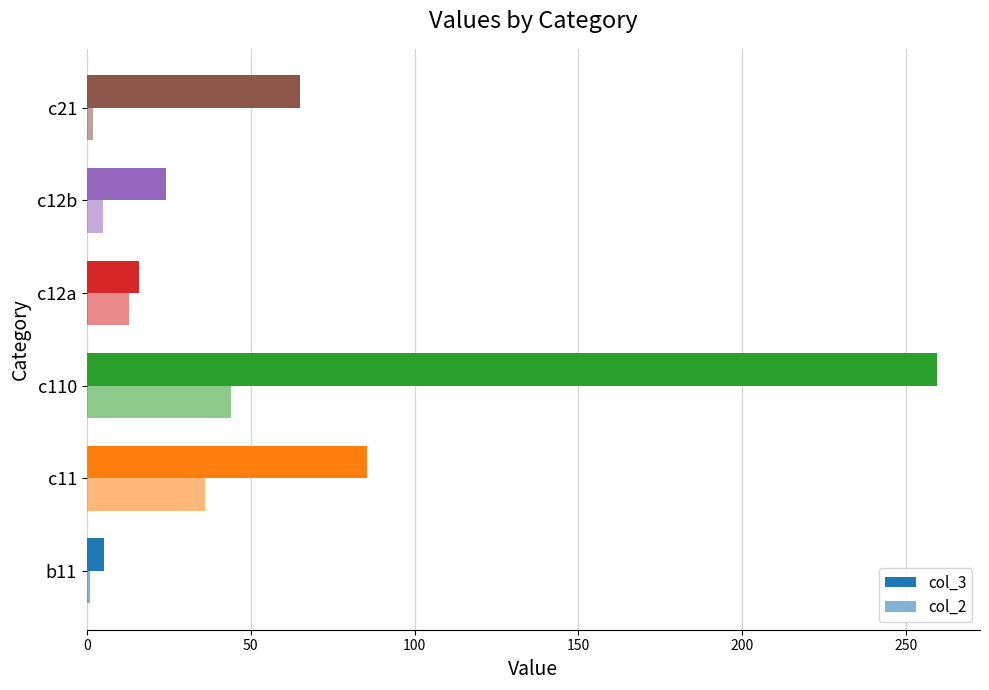

How many categories are shown in the chart?

6